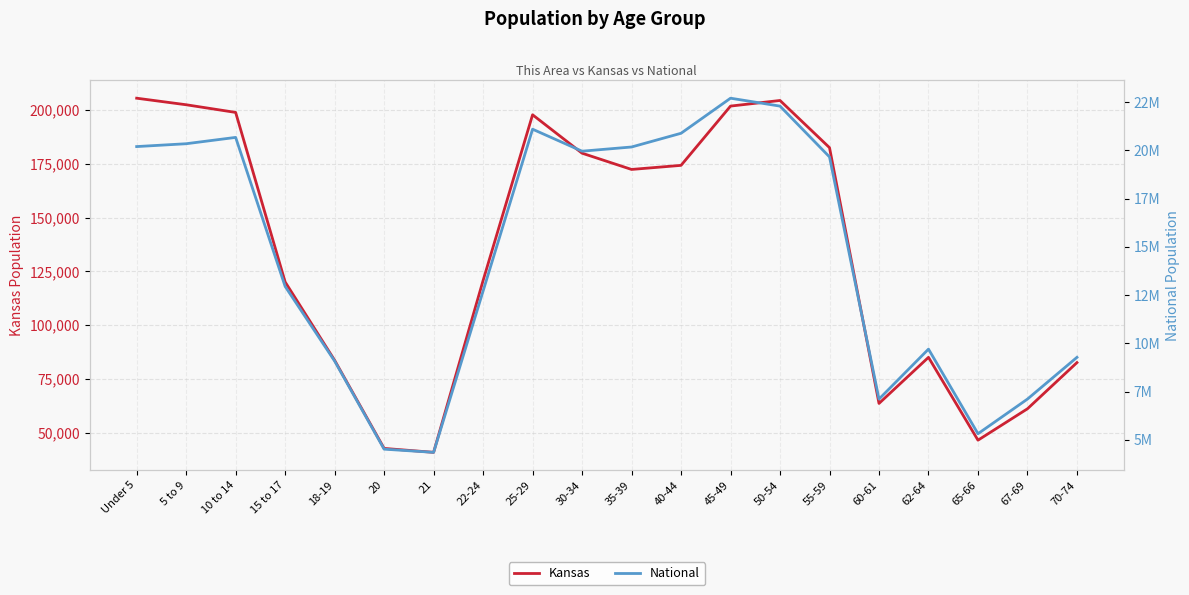

True or false: National and Kansas intersect in this chart.

False